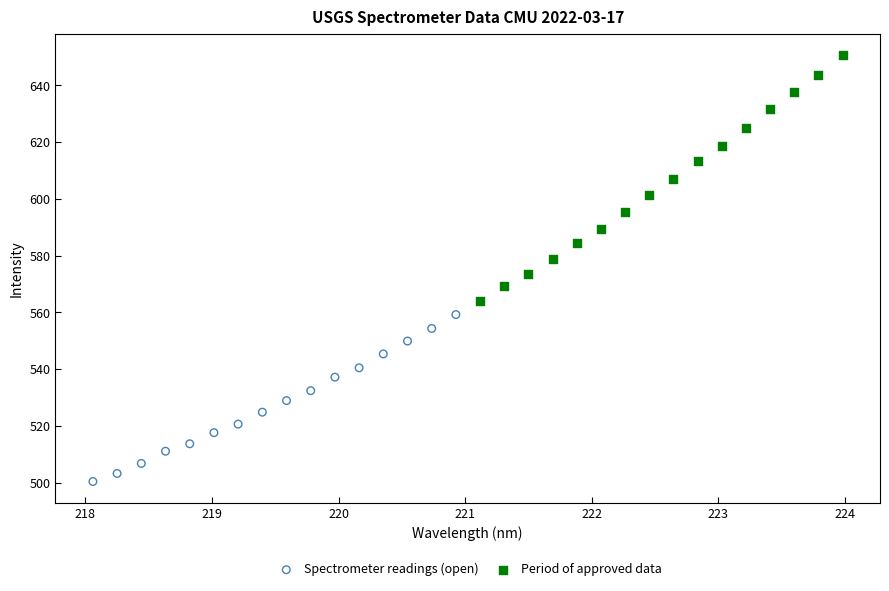

Which series has the widest spread of Y values?

Period of approved data